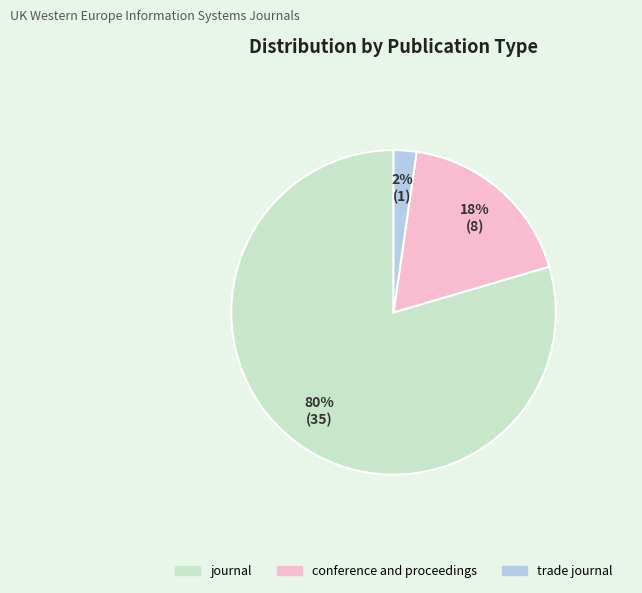

Count the number of slices in the pie.

3